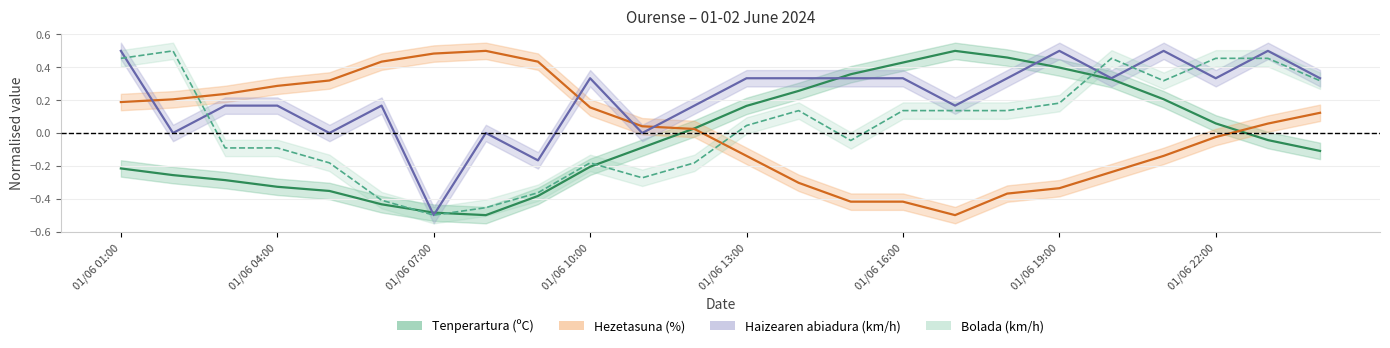

What is the difference between the Haizearen abiadura (km/h) values at 01/06 18:00 and 01/06 21:00?

0.2